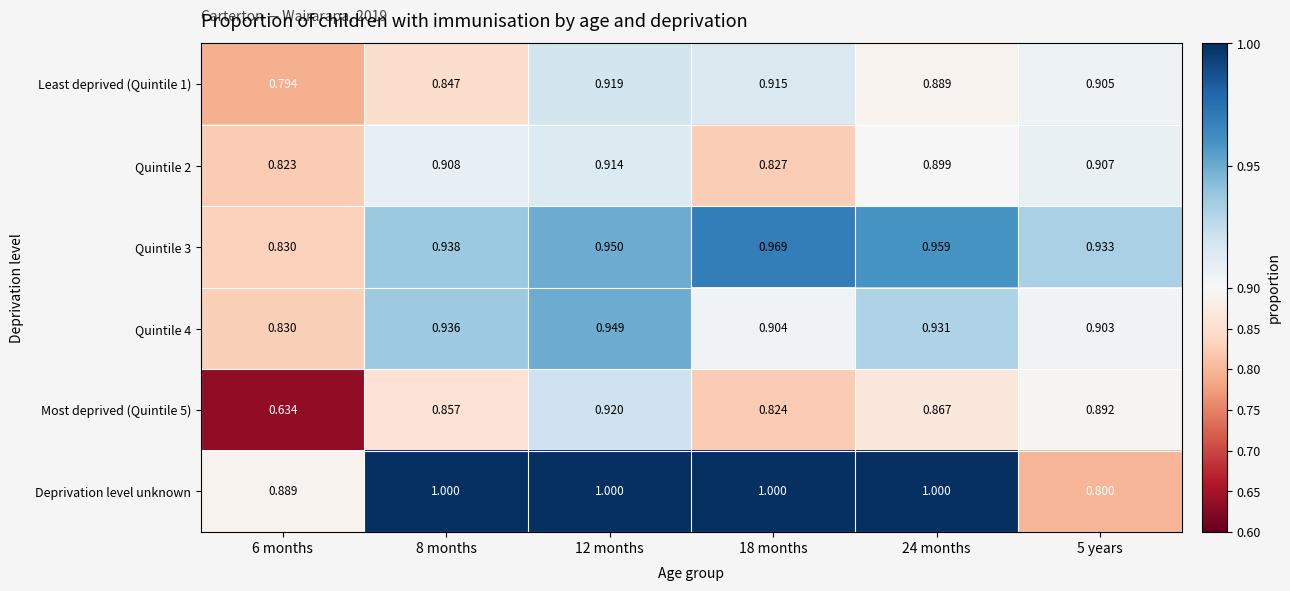

Between 8 months and 5 years, which series saw the biggest shift?

Deprivation level unknown